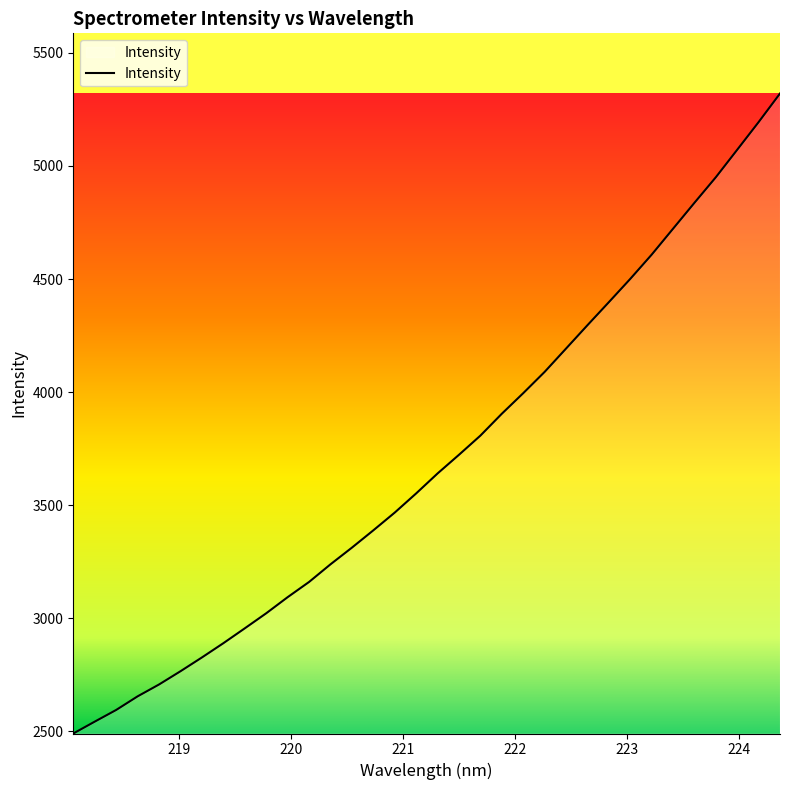

What is the greatest value displayed?

5320.5